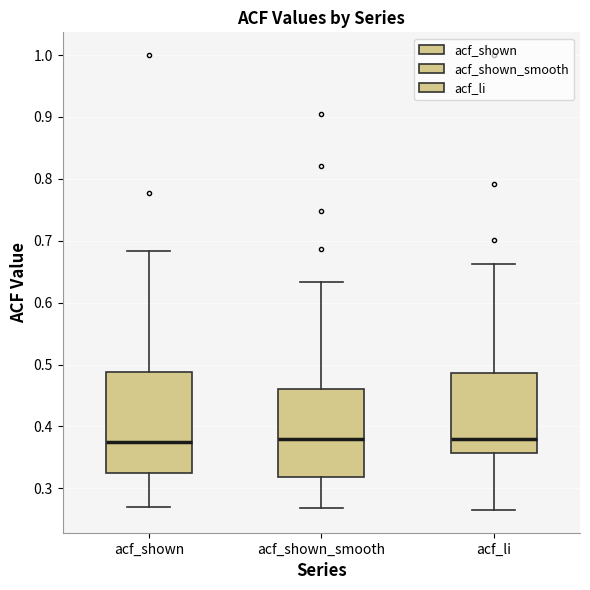

Which box is the tallest, from its lower edge to its upper edge?

acf_shown